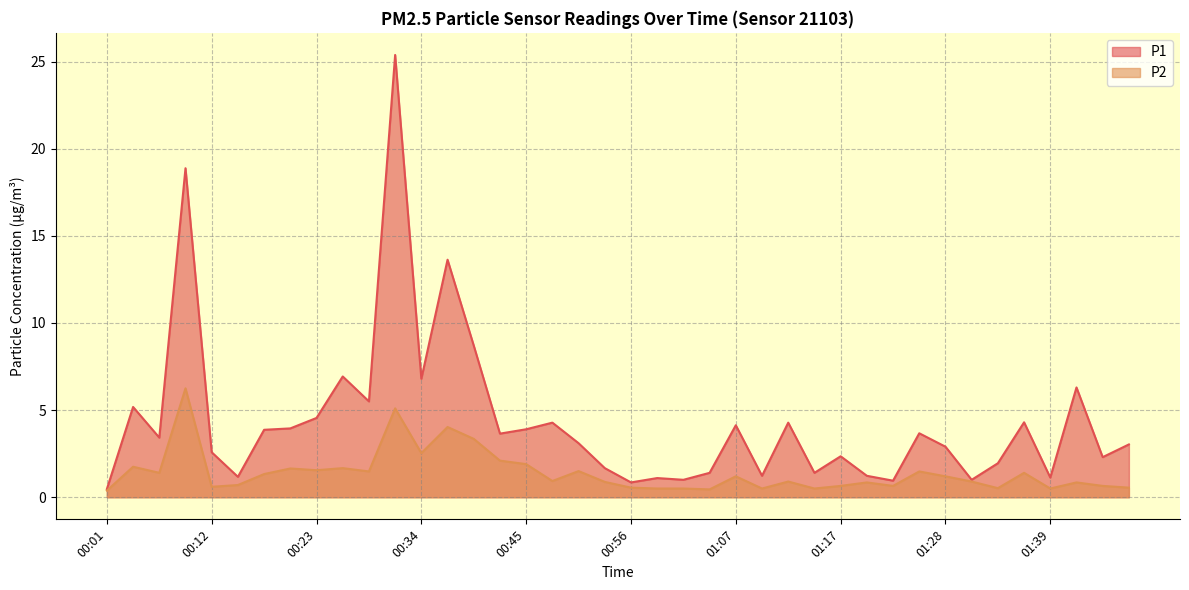

At 01:48, list the series in order from smallest to largest.

P2, P1